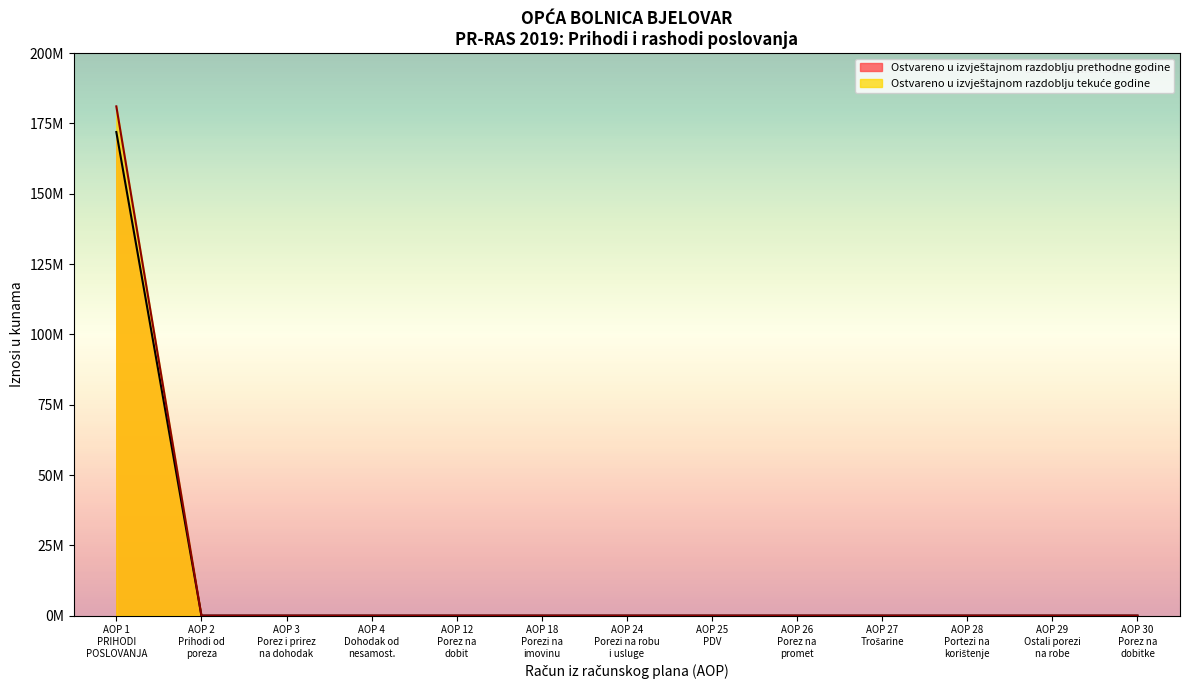

True or false: Ostvareno u izvještajnom razdoblju tekuće godine and Ostvareno u izvještajnom razdoblju prethodne godine cross at least once.

False